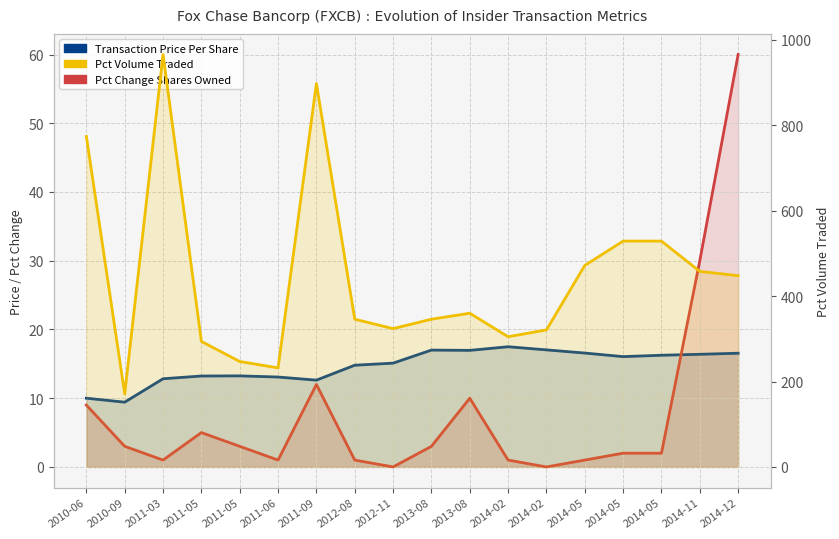

Does the chart display data point markers on the line(s)?

No